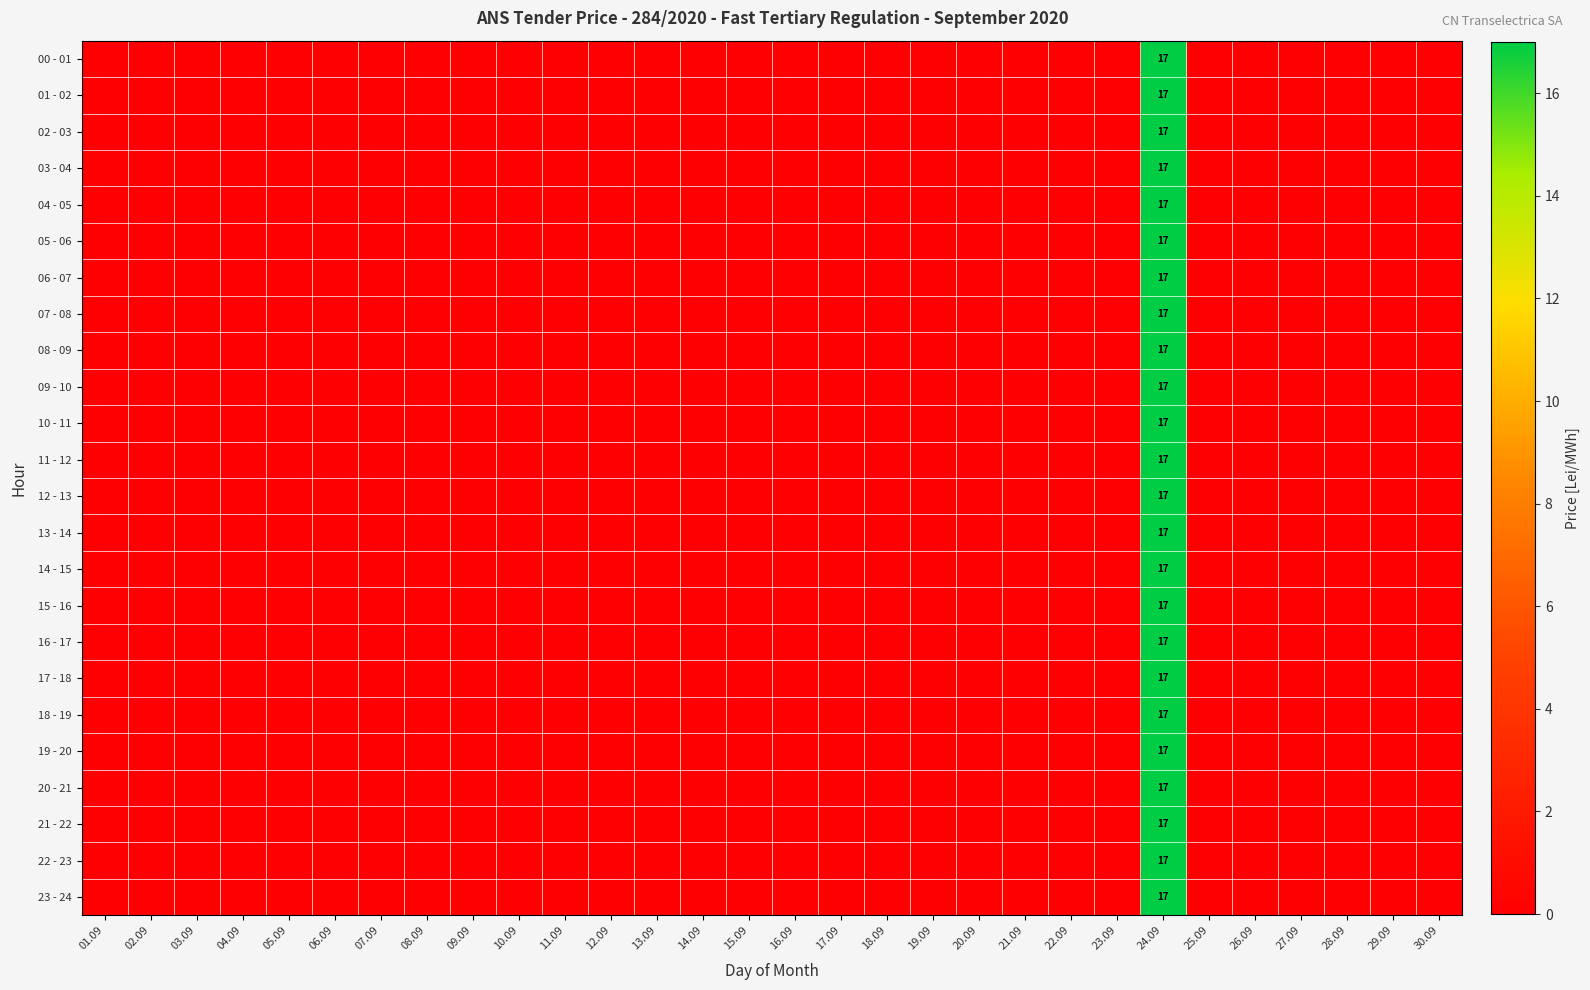

At 17.09, list the series in order from smallest to largest.

00 - 01, 01 - 02, 02 - 03, 03 - 04, 04 - 05, 05 - 06, 06 - 07, 07 - 08, 08 - 09, 09 - 10, 10 - 11, 11 - 12, 12 - 13, 13 - 14, 14 - 15, 15 - 16, 16 - 17, 17 - 18, 18 - 19, 19 - 20, 20 - 21, 21 - 22, 22 - 23, 23 - 24